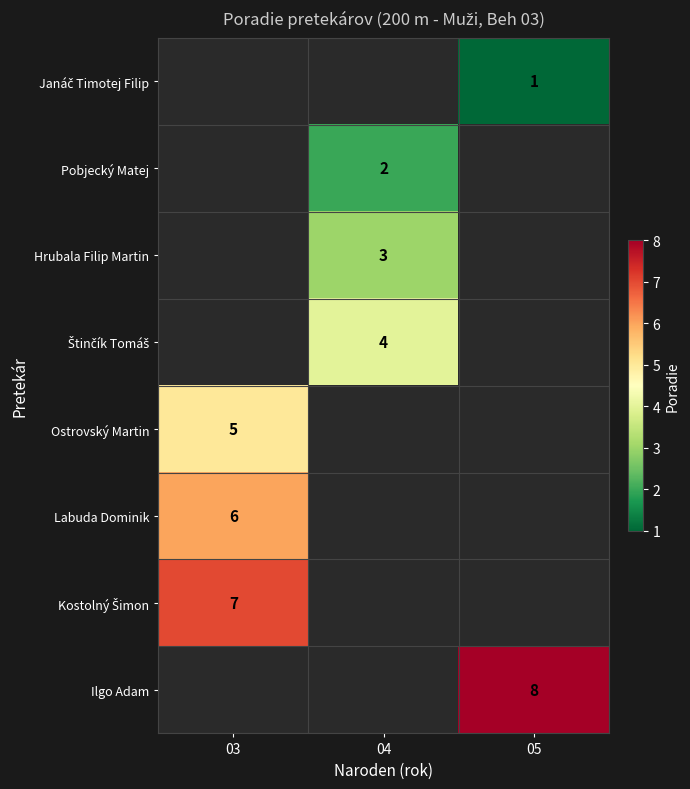

The value of Labuda Dominik at 03 is 6. True or false?

True